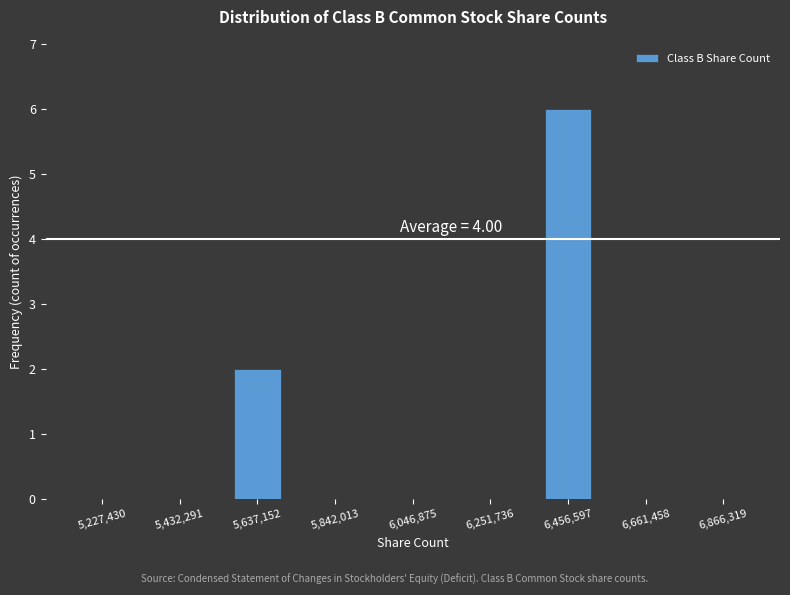

Over which range of the x-axis is the bar tallest?

6350000 to 6550000